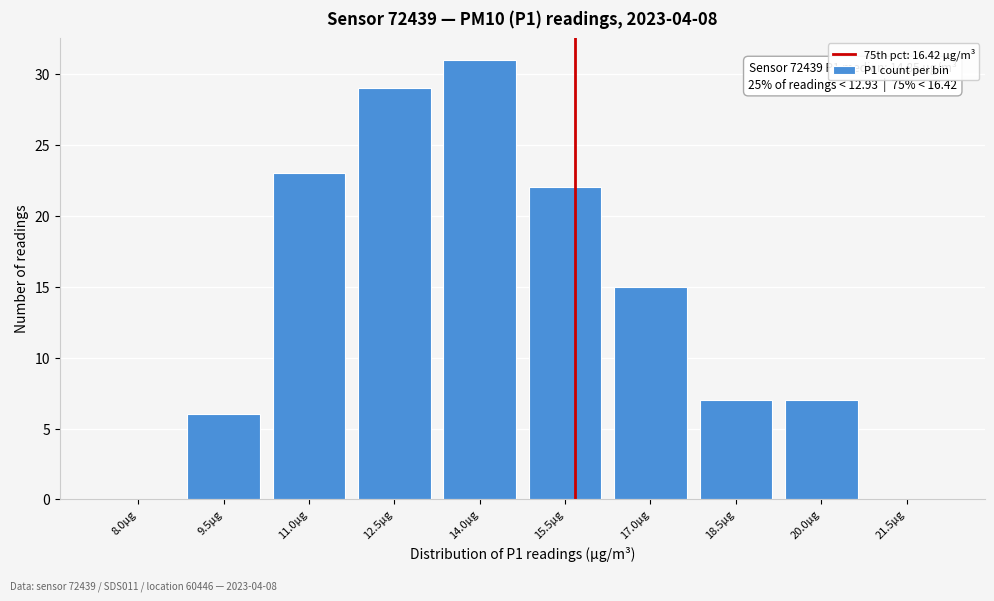

Reading left to right, what are all the values shown in this chart?

8.0µg=0	9.5µg=6	11.0µg=23	12.5µg=29	14.0µg=31	15.5µg=22	17.0µg=15	18.5µg=7	20.0µg=7	21.5µg=0